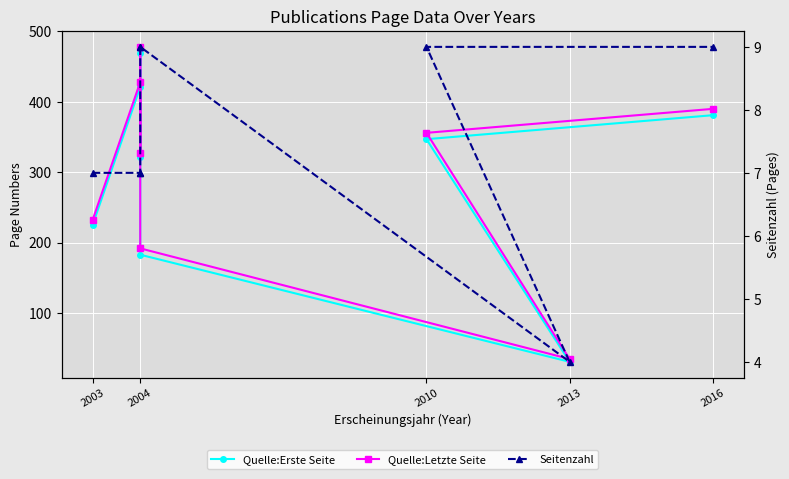

Which series has the widest spread of values?

Quelle:Letzte Seite